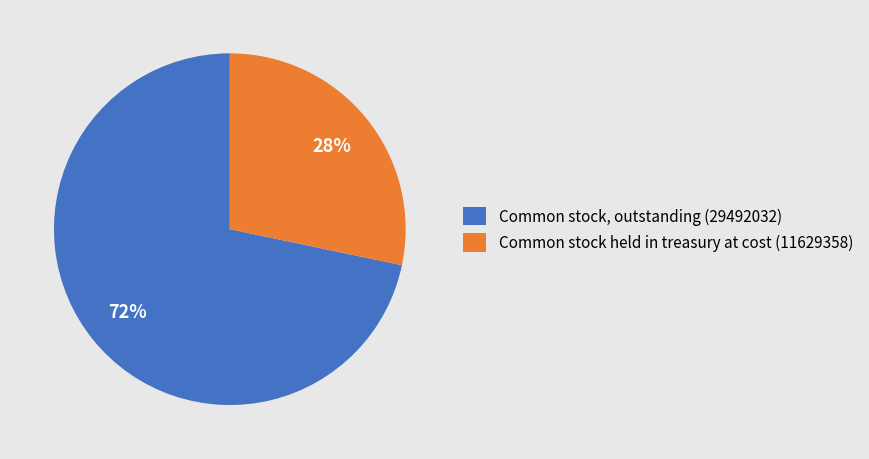

Is there any slice that represents more than half of the pie?

Yes